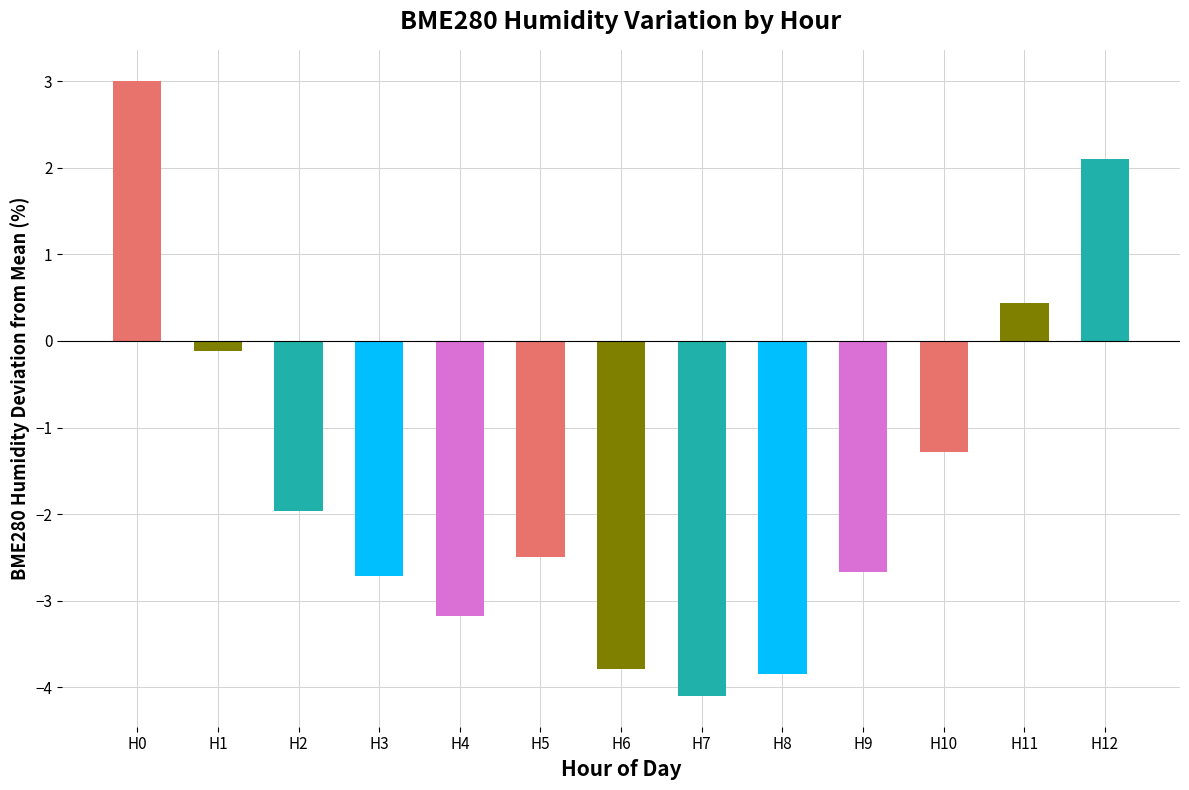

Where is the data nearest to the value 0?

H1